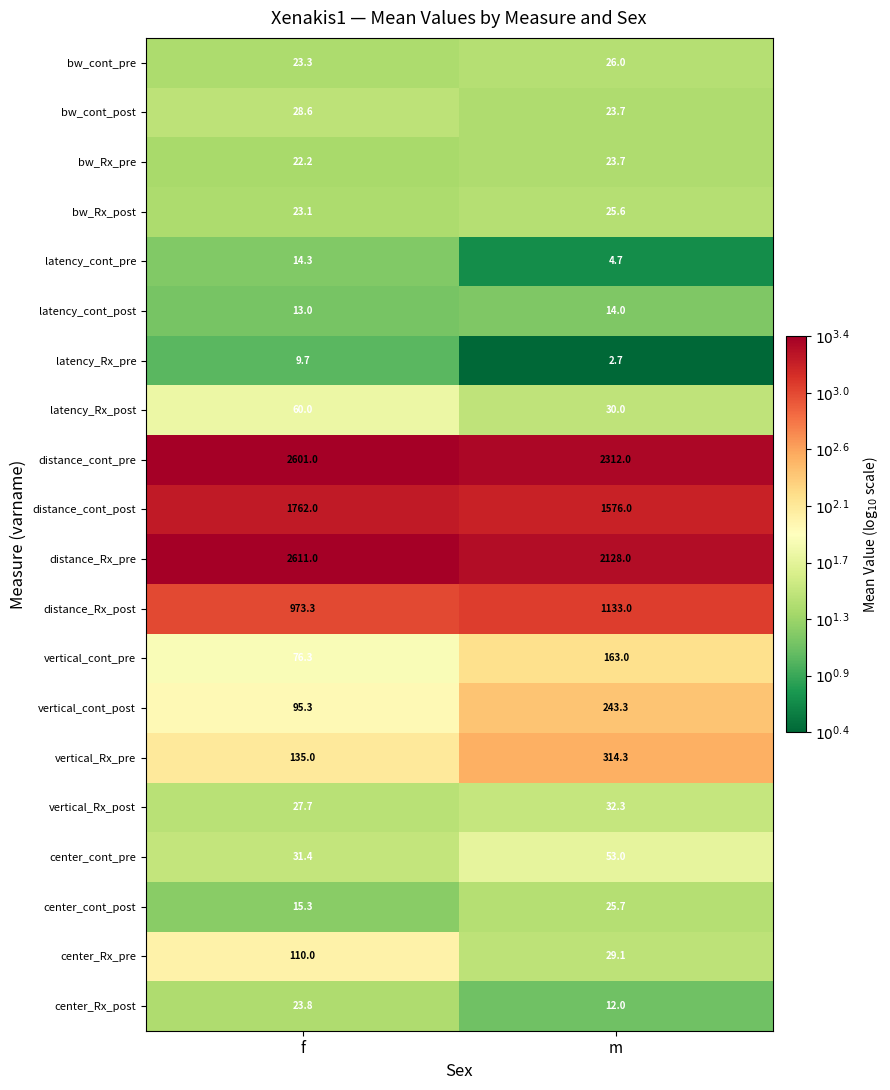

Which series has the widest spread of values?

distance_Rx_pre